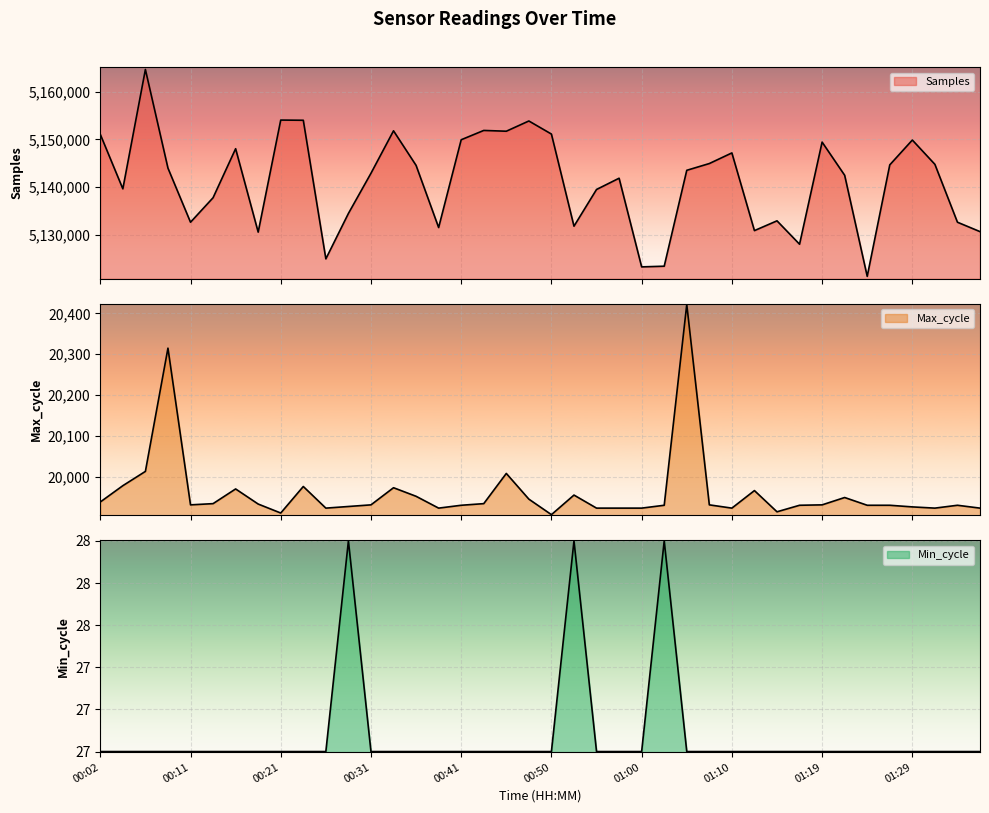

What are all the series names shown in the legend?

Samples, Max_cycle, Min_cycle